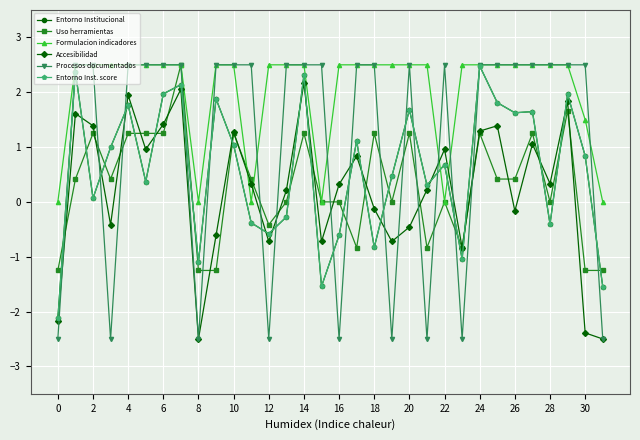

Is this an area chart (filled region under the line)?

No